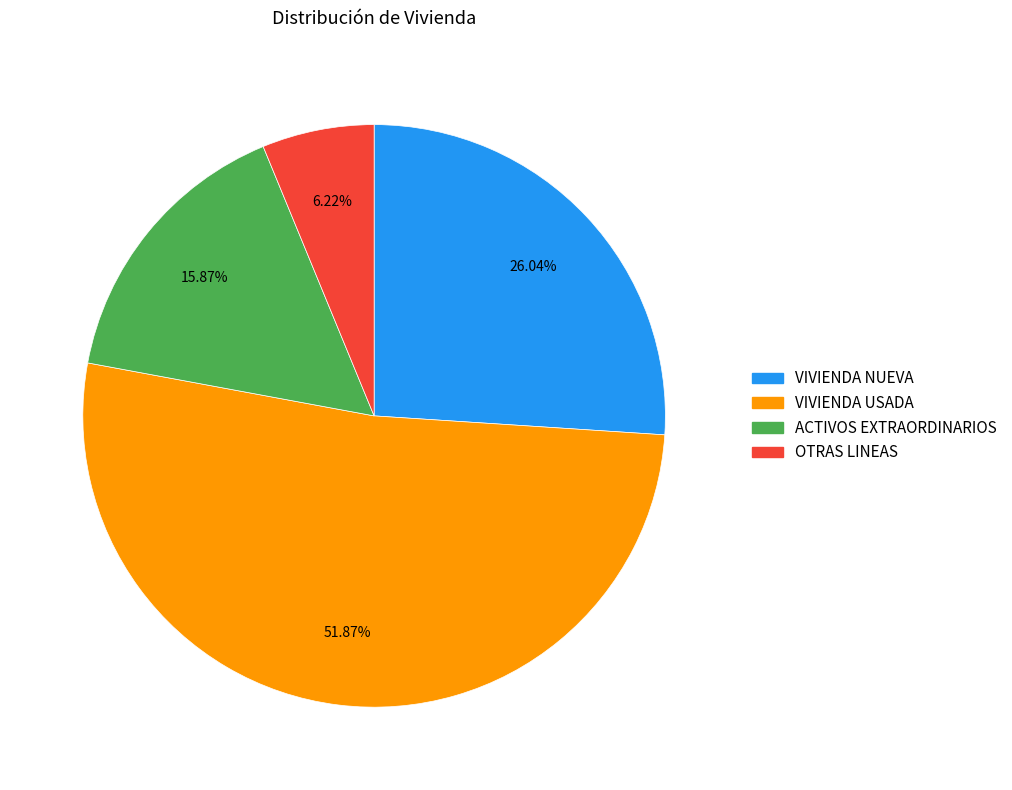

To the nearest percent, what is the difference between the ACTIVOS EXTRAORDINARIOS and VIVIENDA USADA slice percentages?

36%